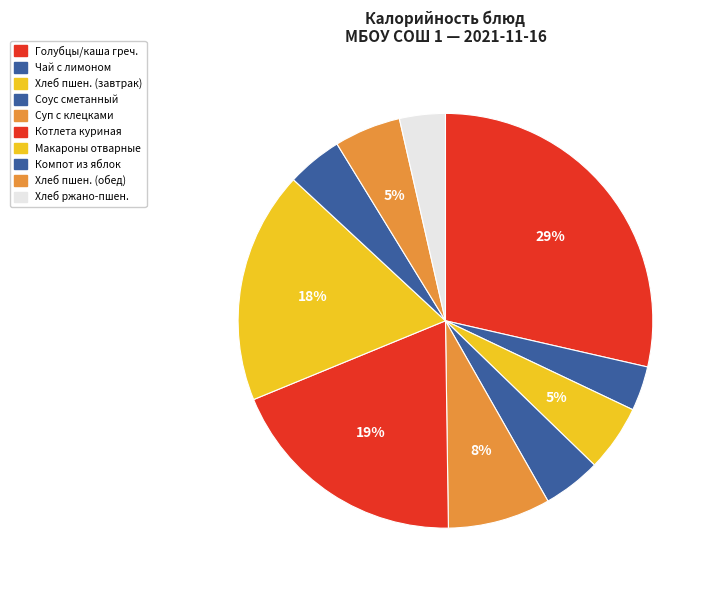

How many segments does this pie chart have?

10